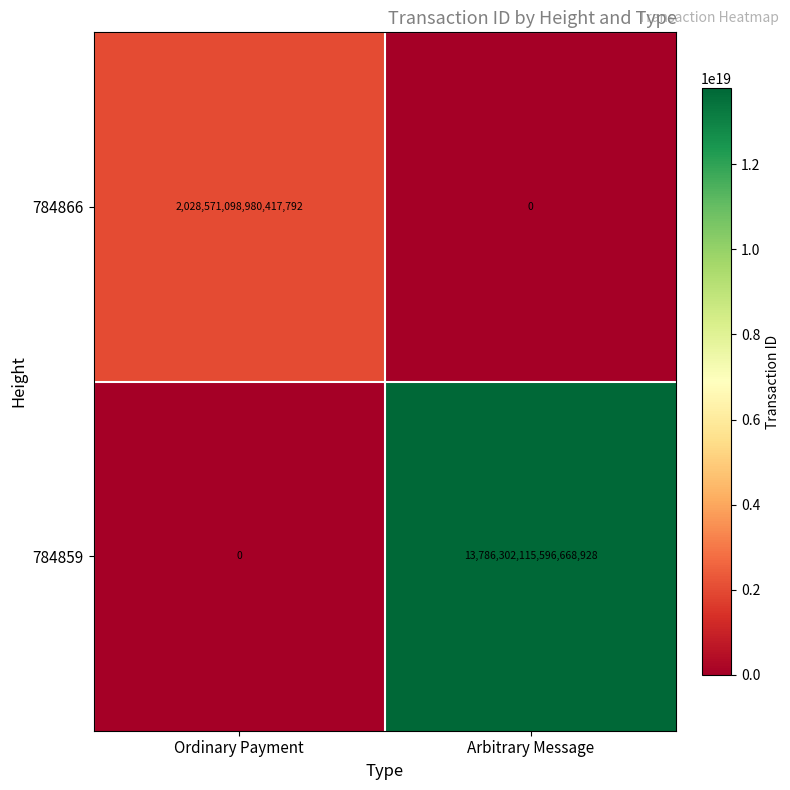

The 784859 series shows 13786302115596668928 at Arbitrary Message. True or false?

True